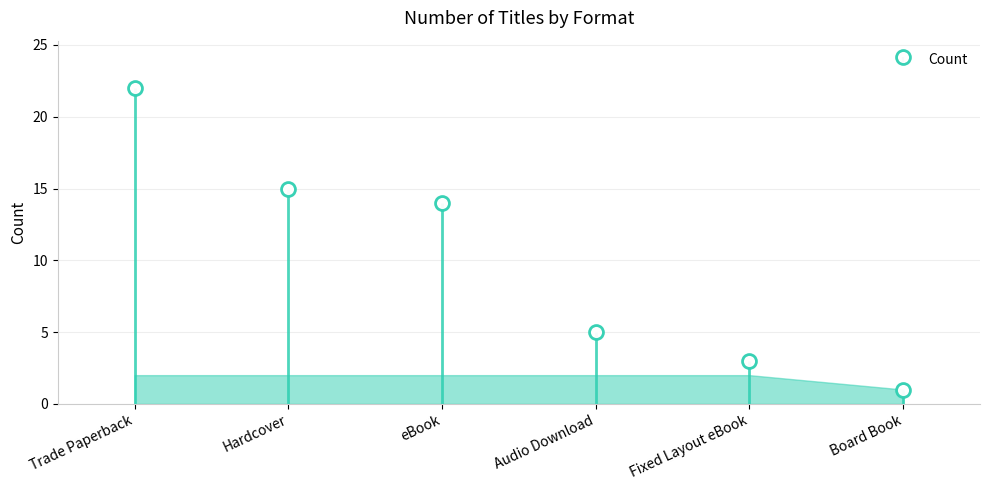

The value at Audio Download is 8. True or false?

False